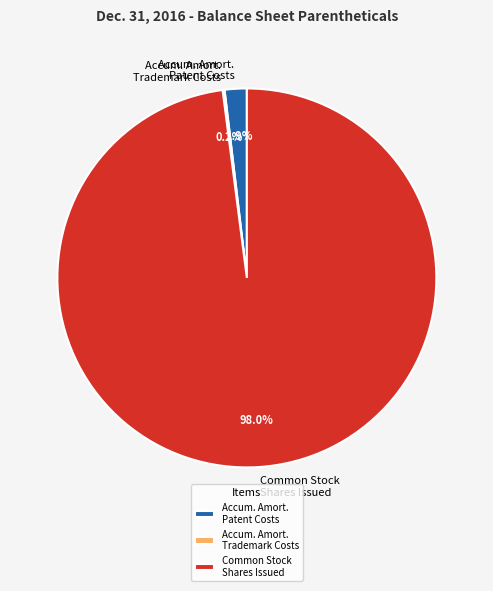

What is the largest slice in the pie chart?

Common Stock Shares Issued